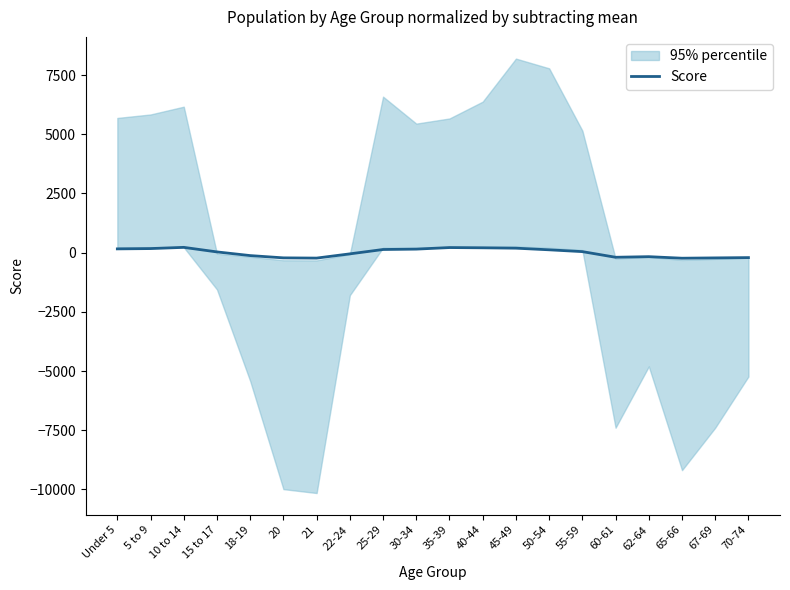

Where does the data first go above 44?

Under 5